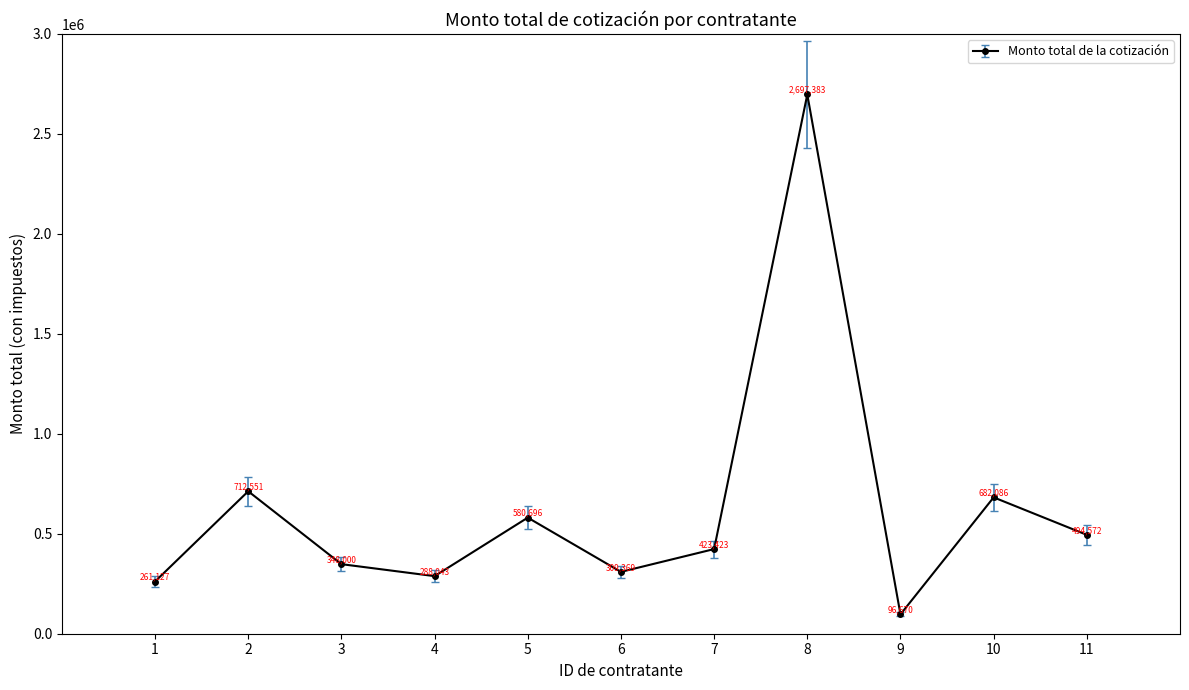

True or false: there are more than 0 points higher than both neighbors.

True